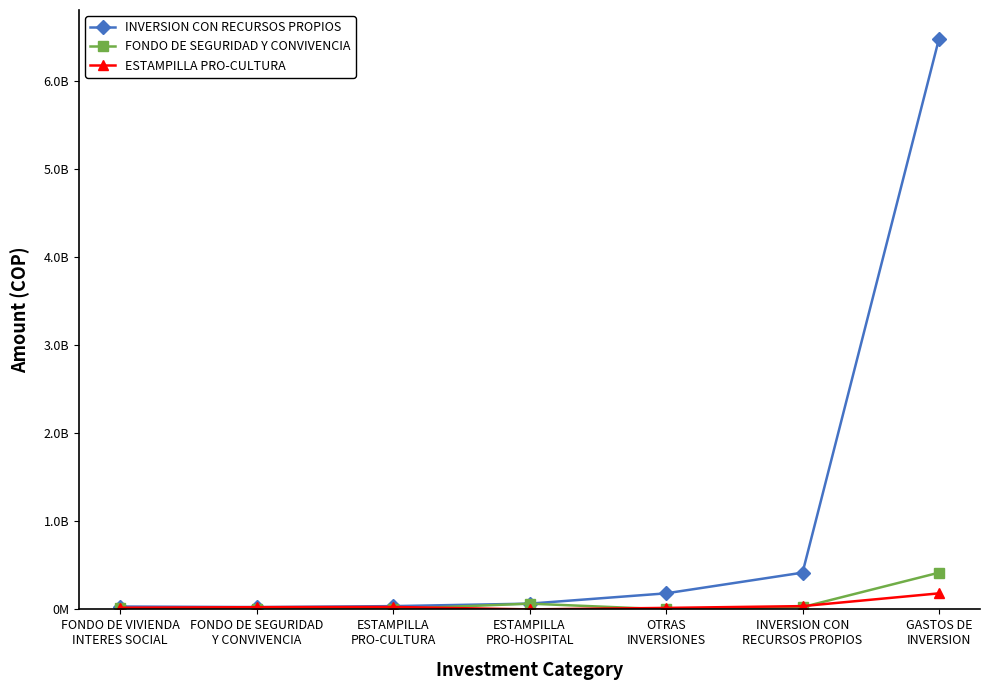

What is the total value across all series at ESTAMPILLA
PRO-HOSPITAL?

130348455.2